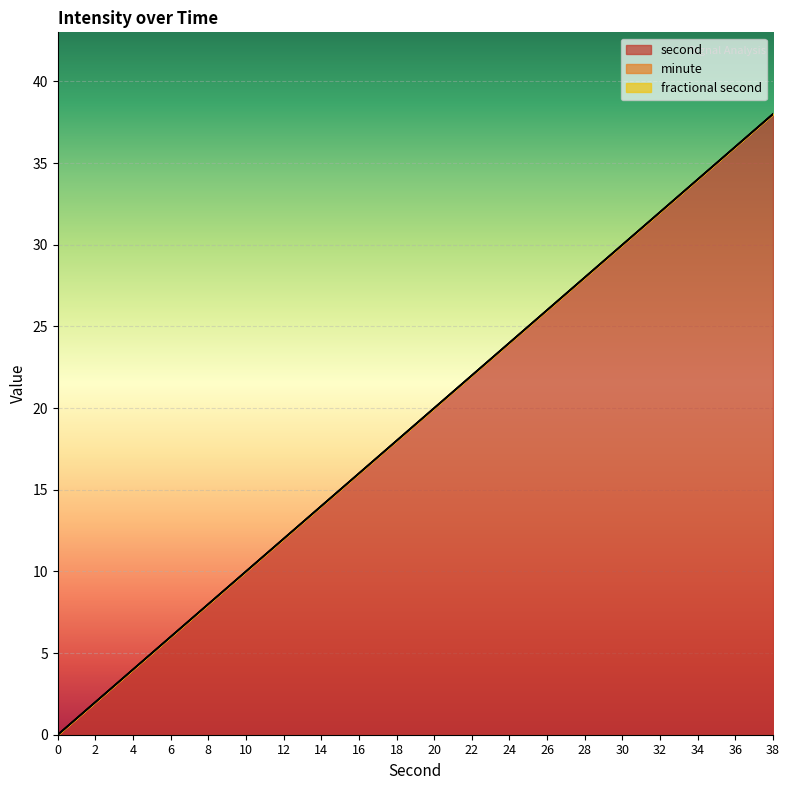

Reading right to left, extract all data points from this chart.

second: 38	36	34	32	30	28	26	24	22	20	18	16	14	12	10	8	6	4	2	0
minute: 0	0	0	0	0	0	0	0	0	0	0	0	0	0	0	0	0	0	0	0
fractional second: 0	0	0	0	0	0	0	0	0	0	0	0	0	0	0	0	0	0	0	0